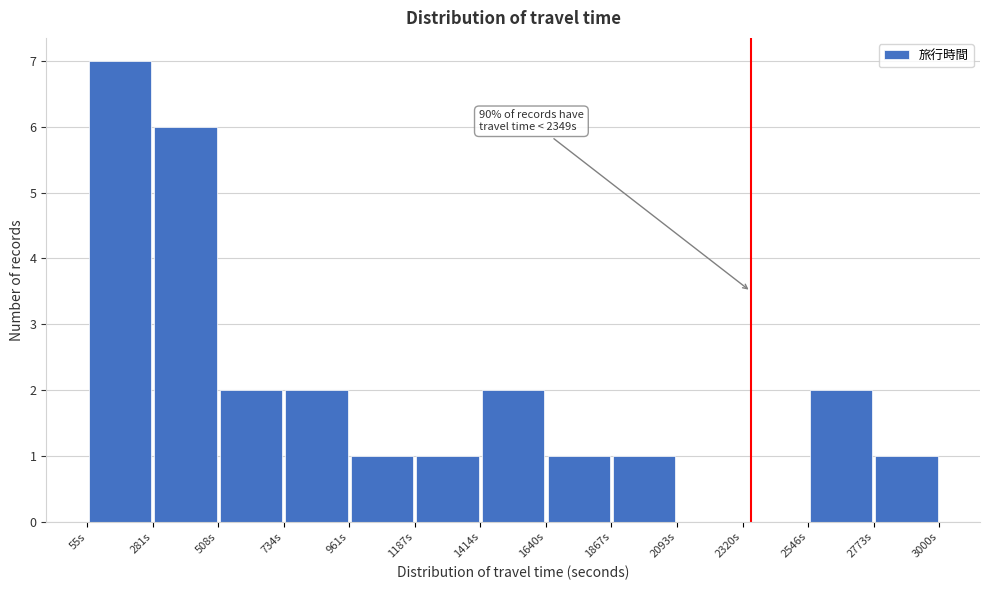

Which range on the x-axis has the tallest bar?

50 to 300